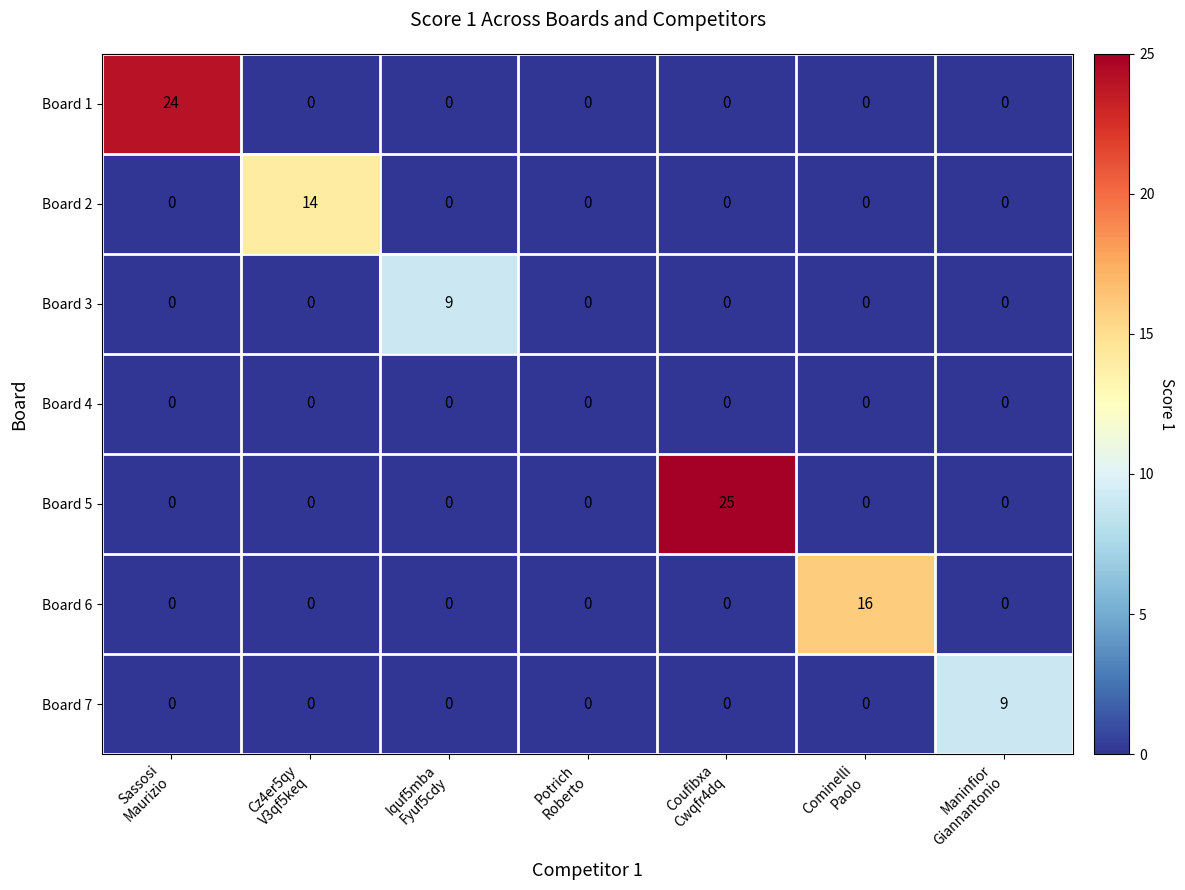

What is the maximum value shown in the chart?

25